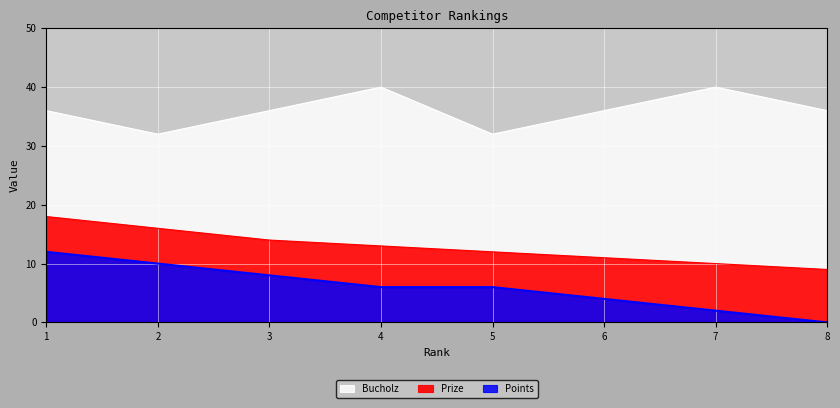

Which series has the widest spread of values?

Points